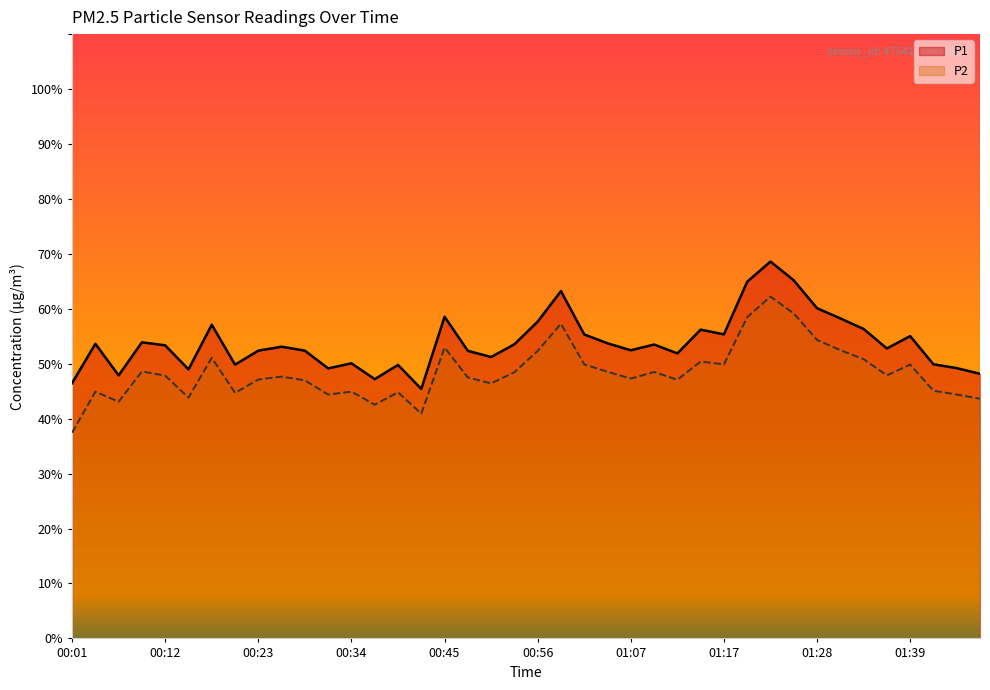

At which category does the chart reach its minimum across all series?

00:01